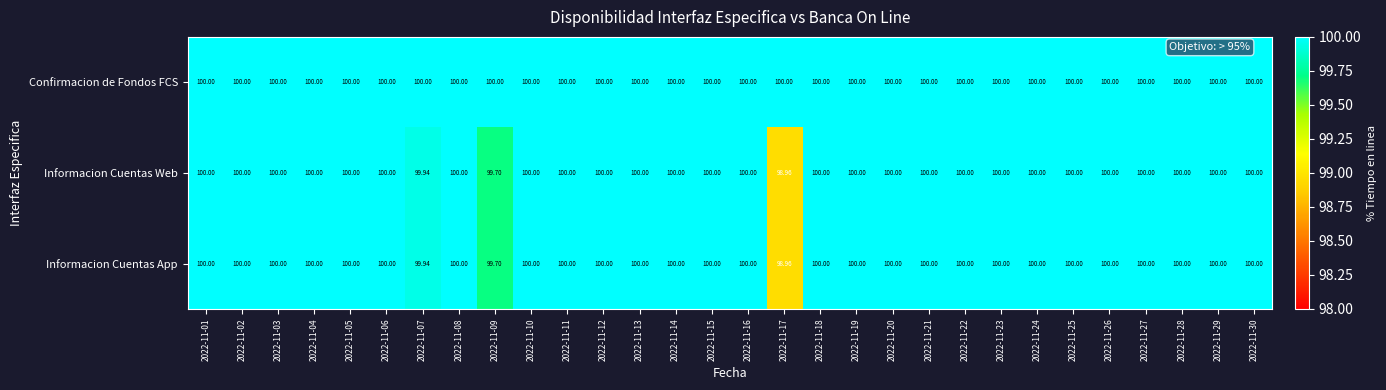

Which series has the largest total across all categories?

Confirmacion de Fondos FCS